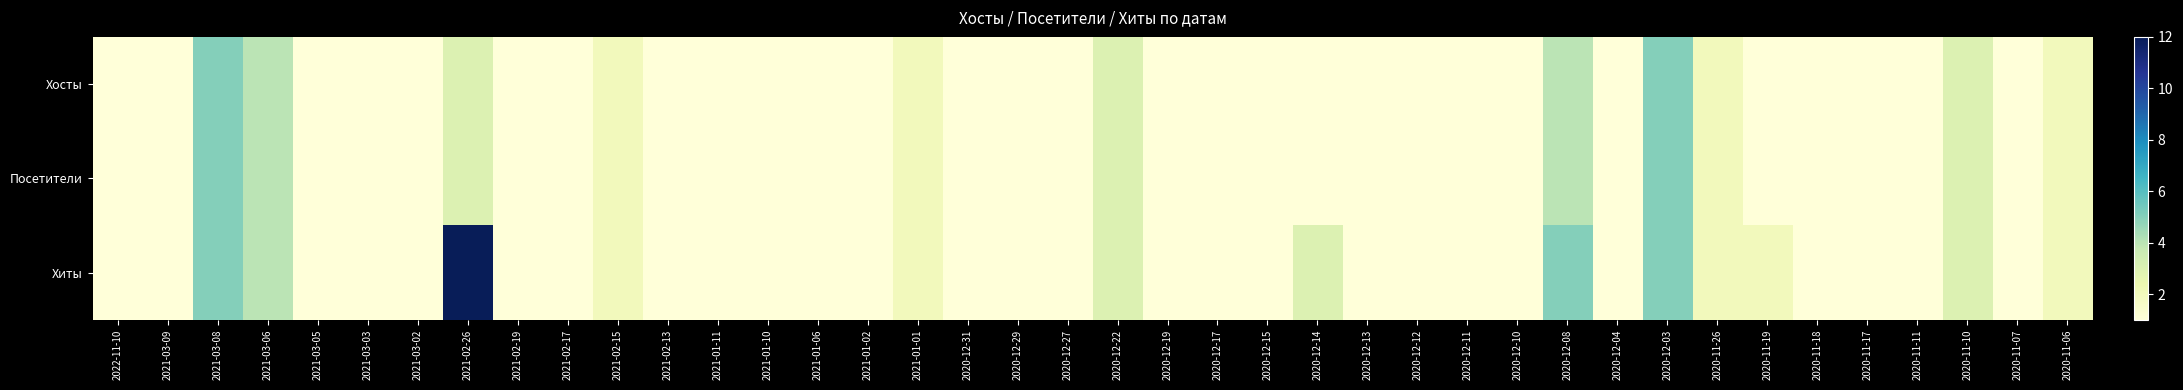

What is the total value across all series at 2020-11-11?

3